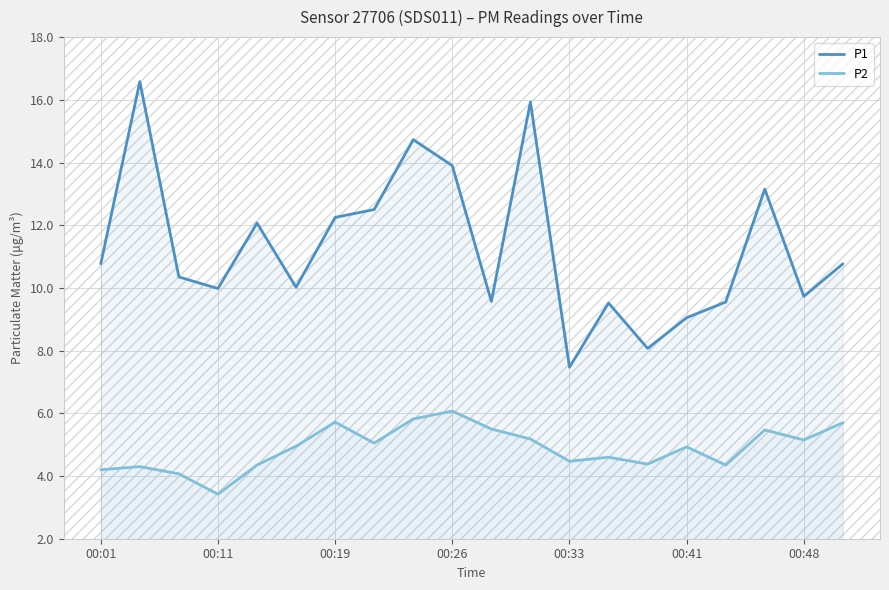

How many data points does each series have?

20